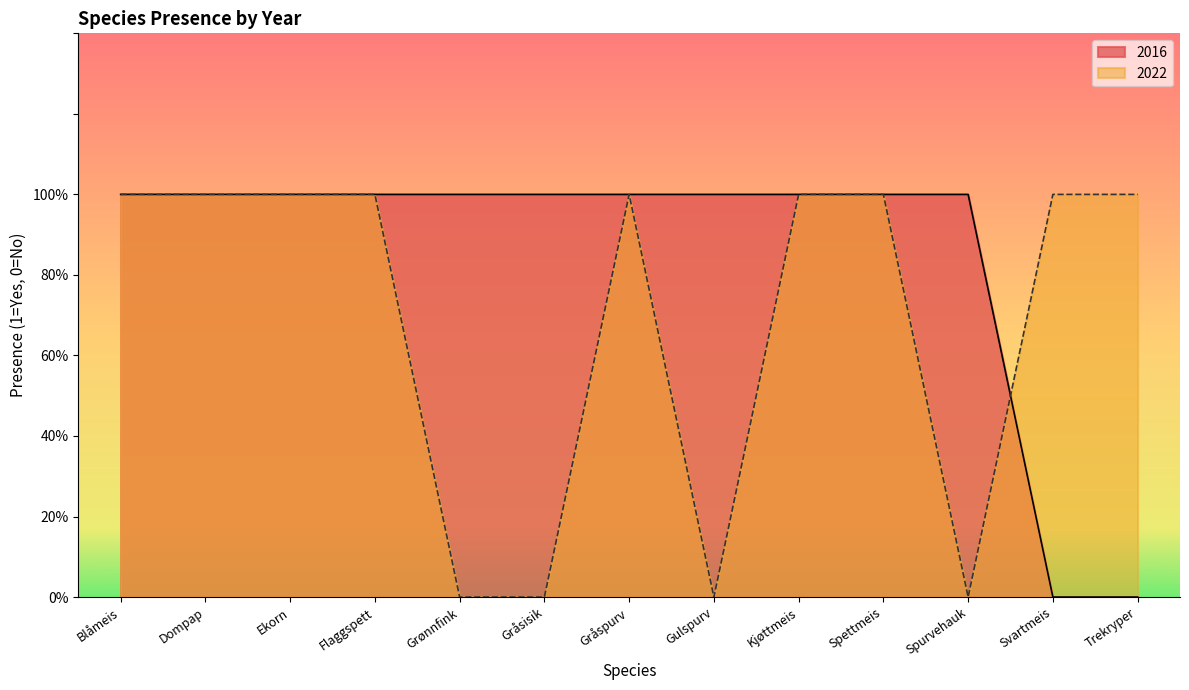

What is the total value across all series at Spettmeis?

2